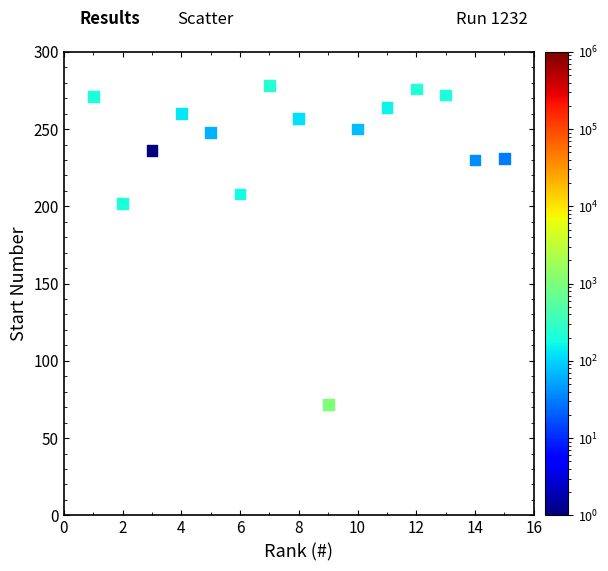

What Y value in the scatter plot is closest to 175?

202